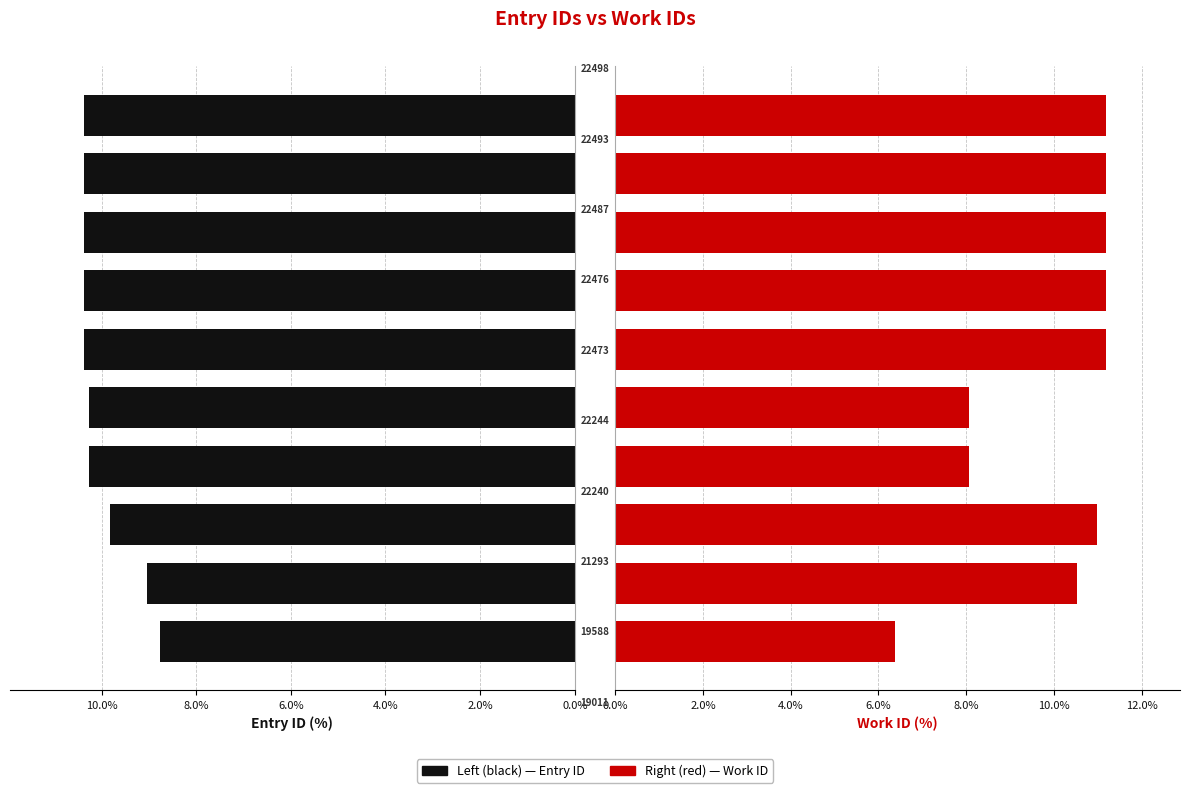

Between 0.0% and 4.0%, which is larger?

4.0%